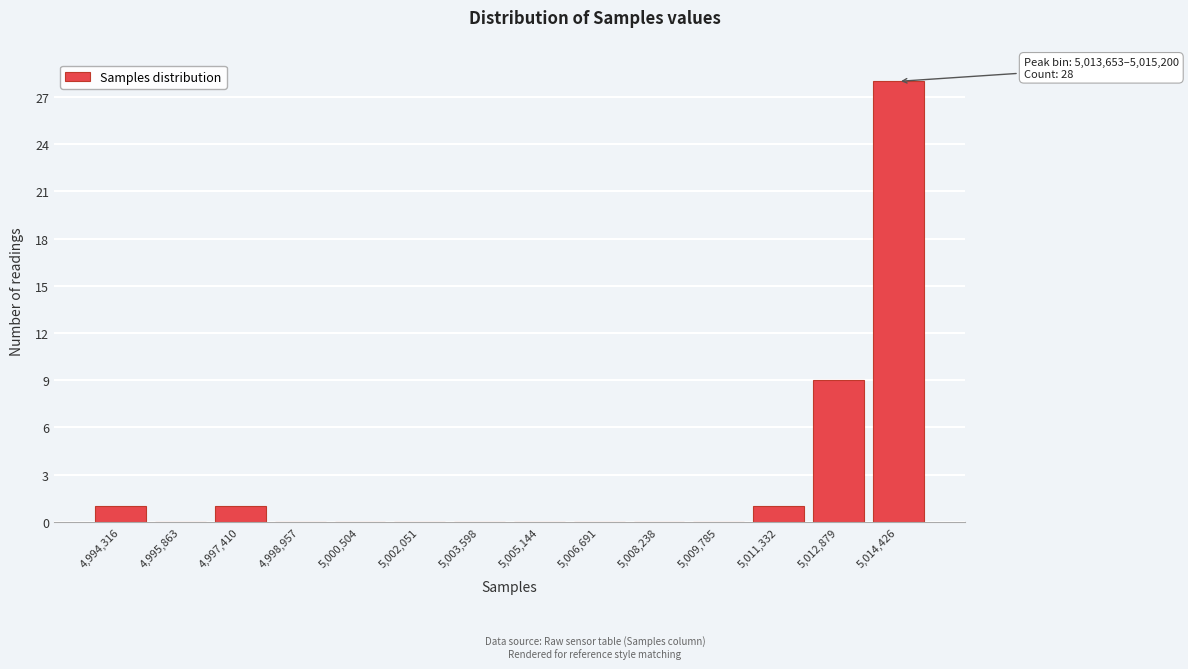

Over which range of the x-axis is the bar tallest?

5013600 to 5015200